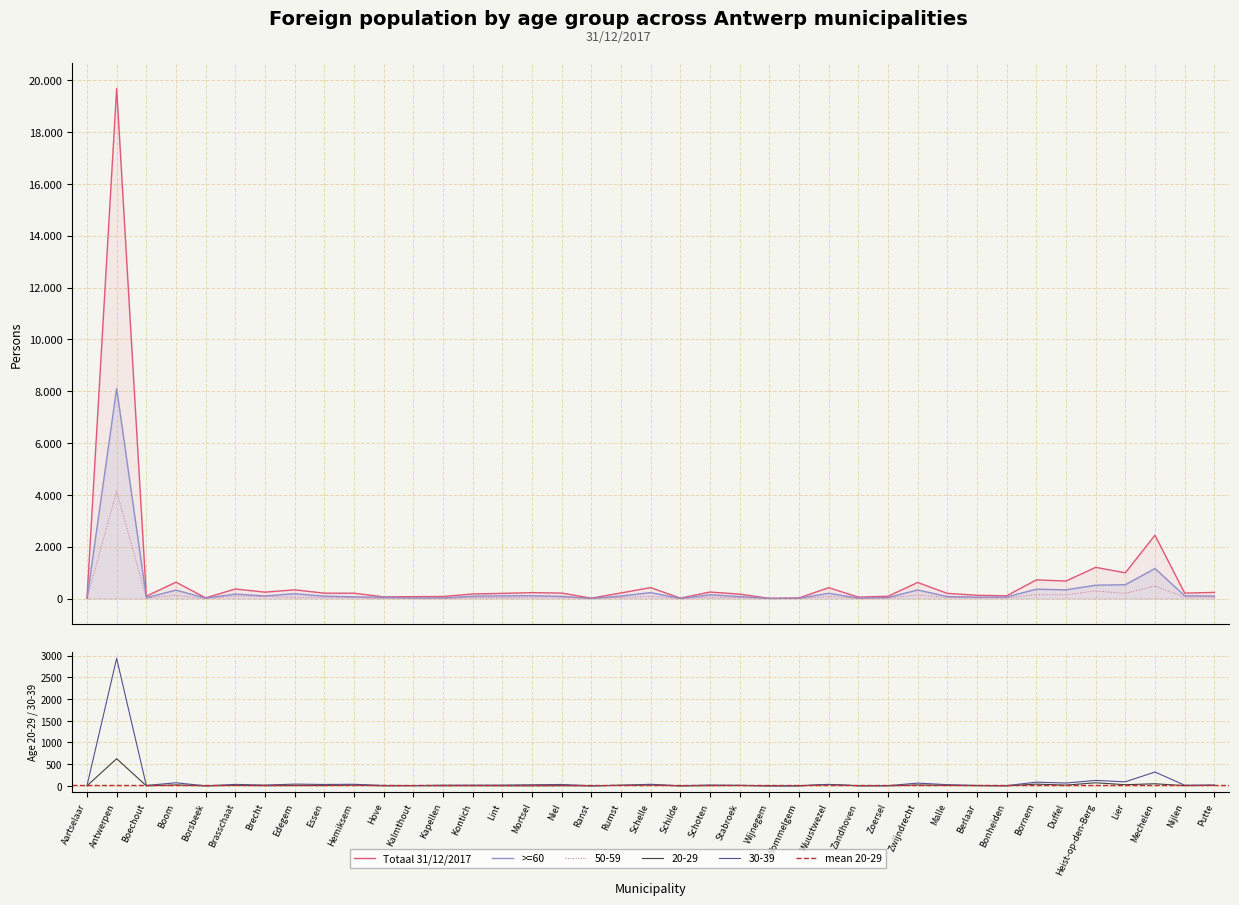

What is the value of the 40-49 point at the 32nd from the left?

5